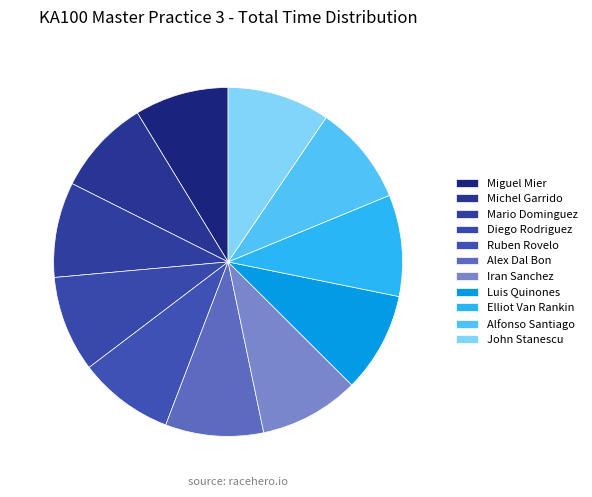

Do Diego Rodriguez and John Stanescu together represent more than half of the pie?

No